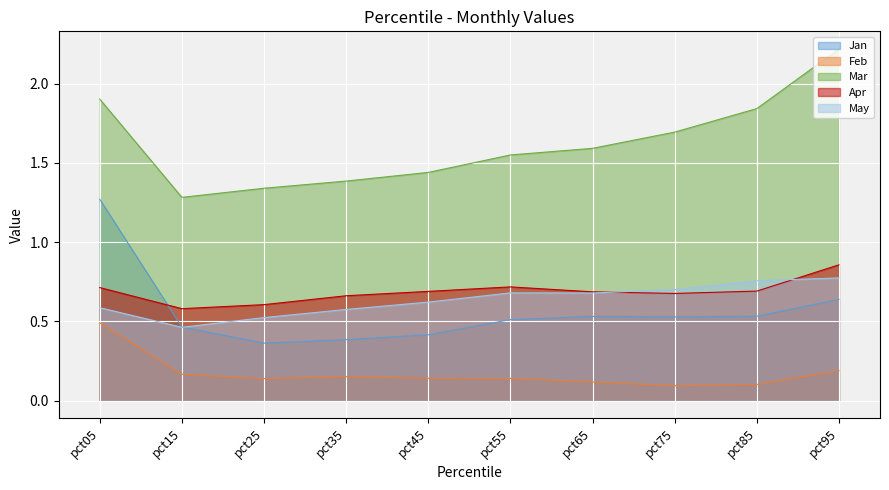

What is the difference between the maximum and minimum values in the Mar series?

0.9